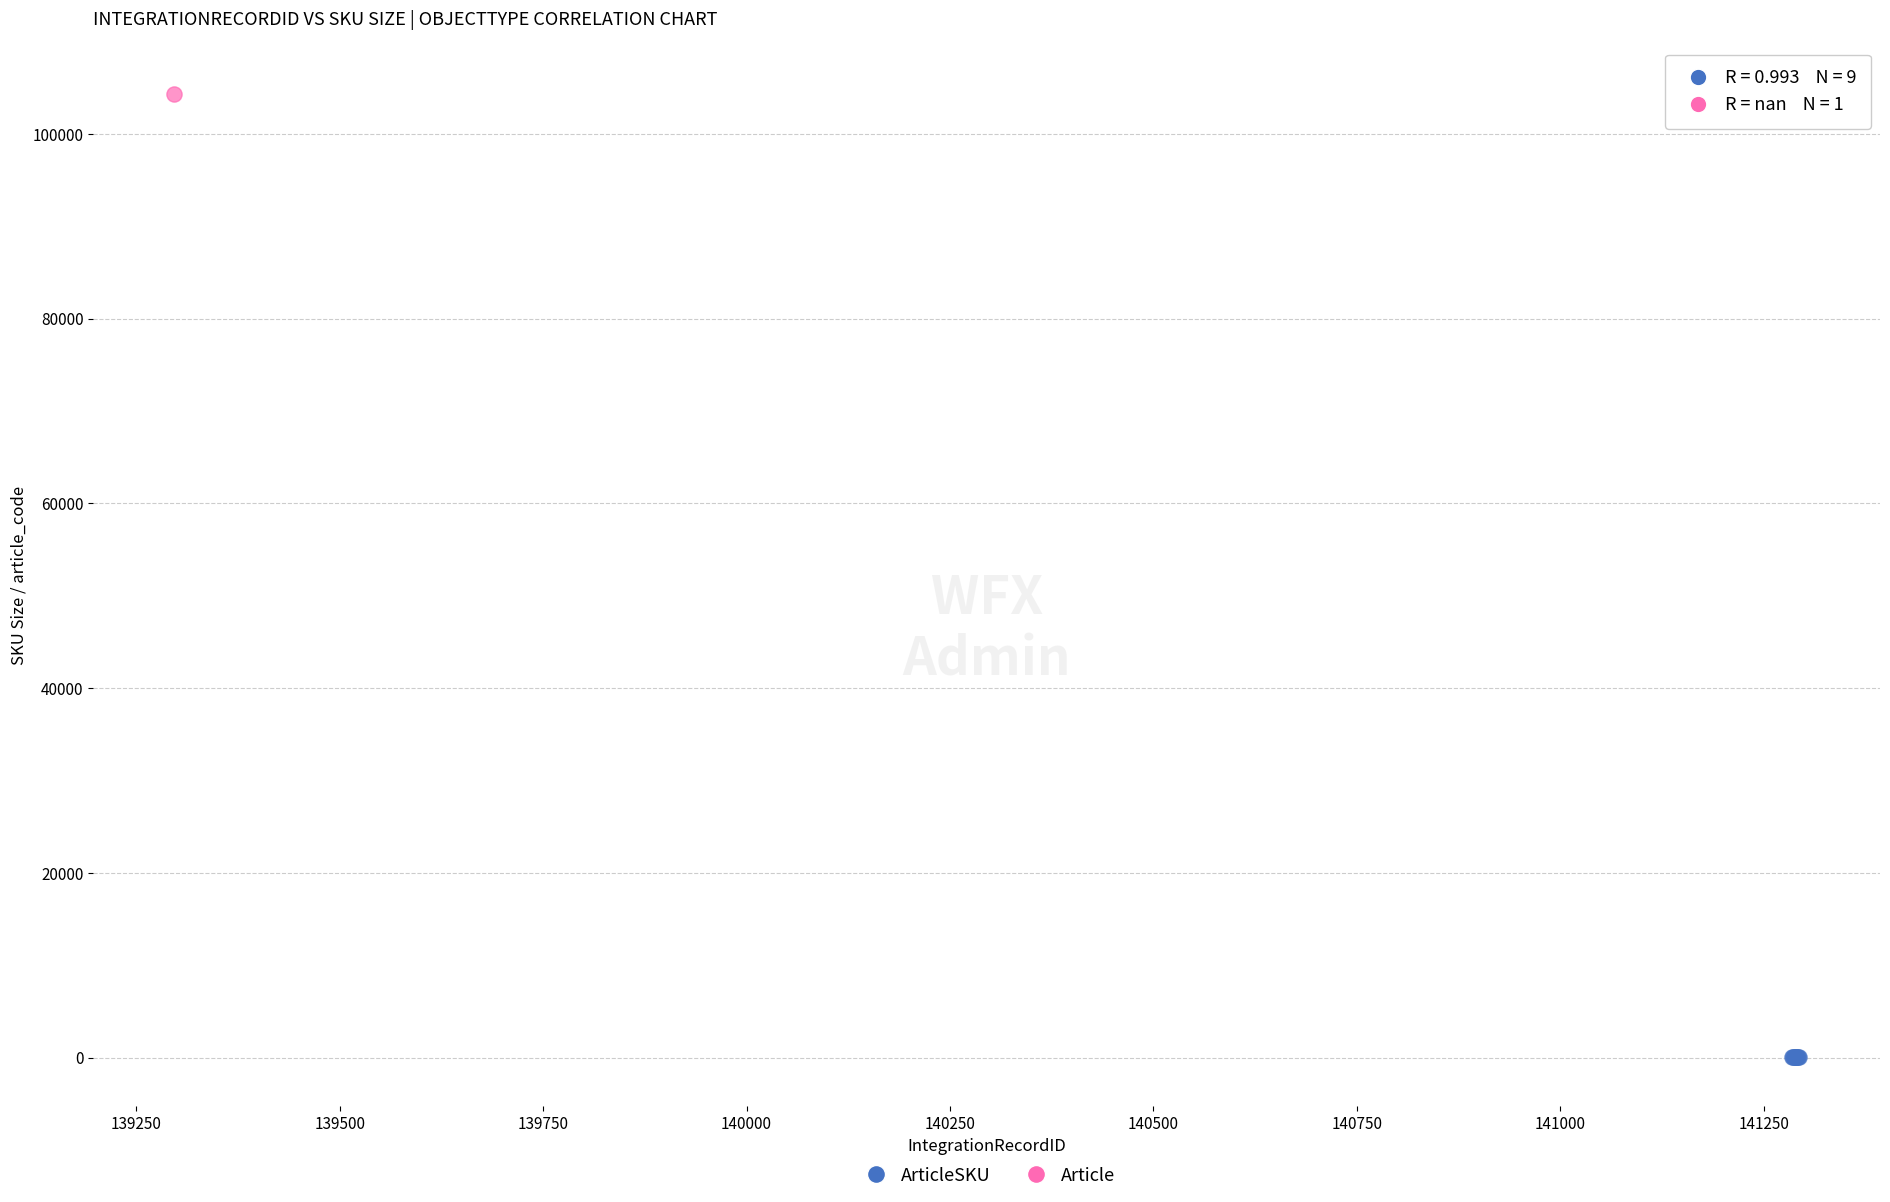

What are all the series names shown in the legend?

ArticleSKU, Article